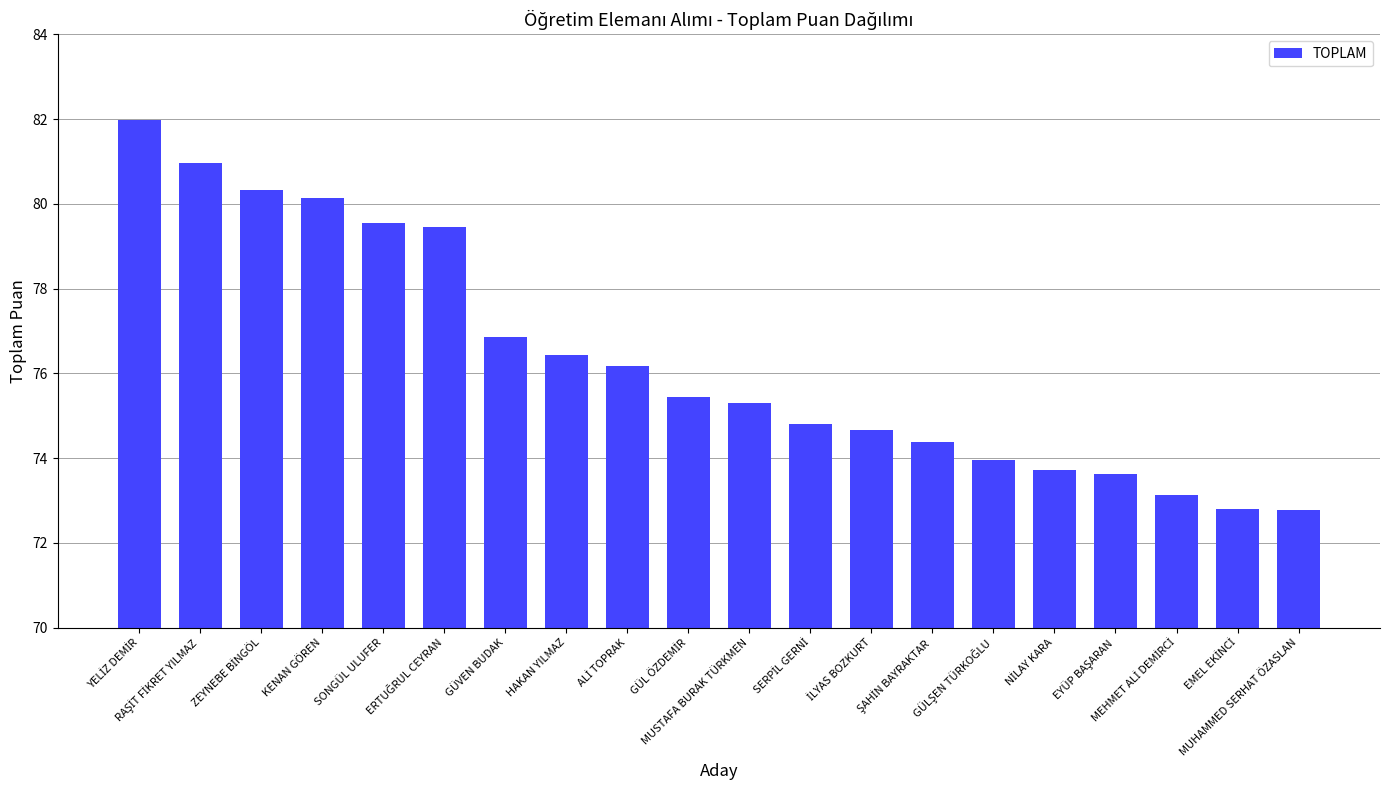

Where is the data nearest to the value 77?

GÜVEN BUDAK